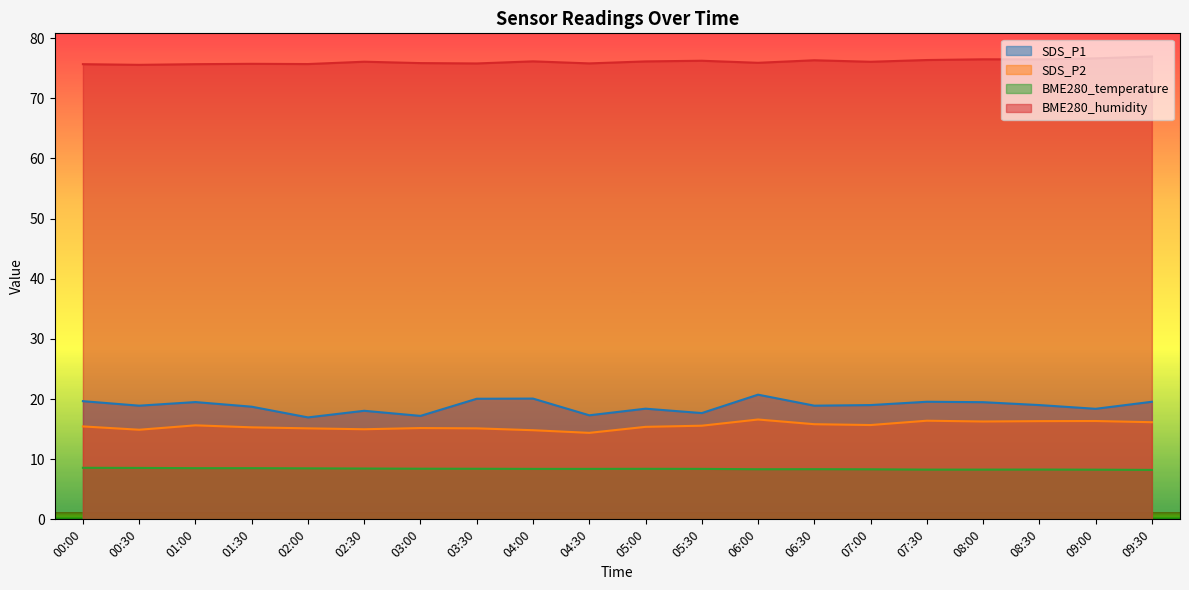

True or false: BME280_humidity and SDS_P1 intersect in this chart.

False